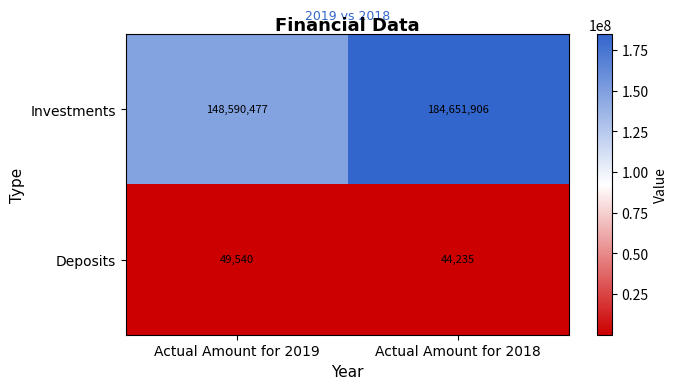

How many data points in Investments are less than 184651906?

1